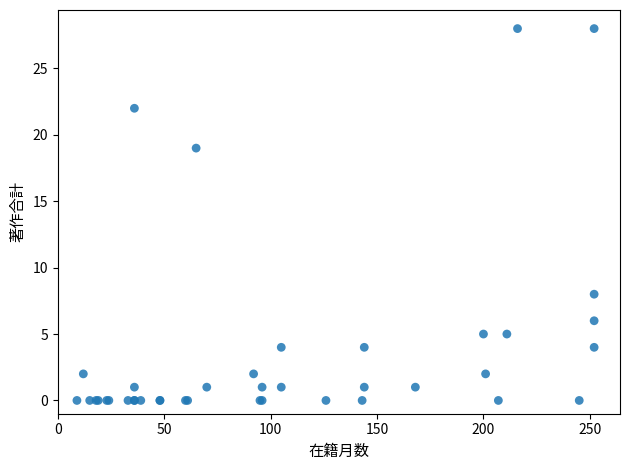

What Y value in the scatter plot is closest to 14?

19